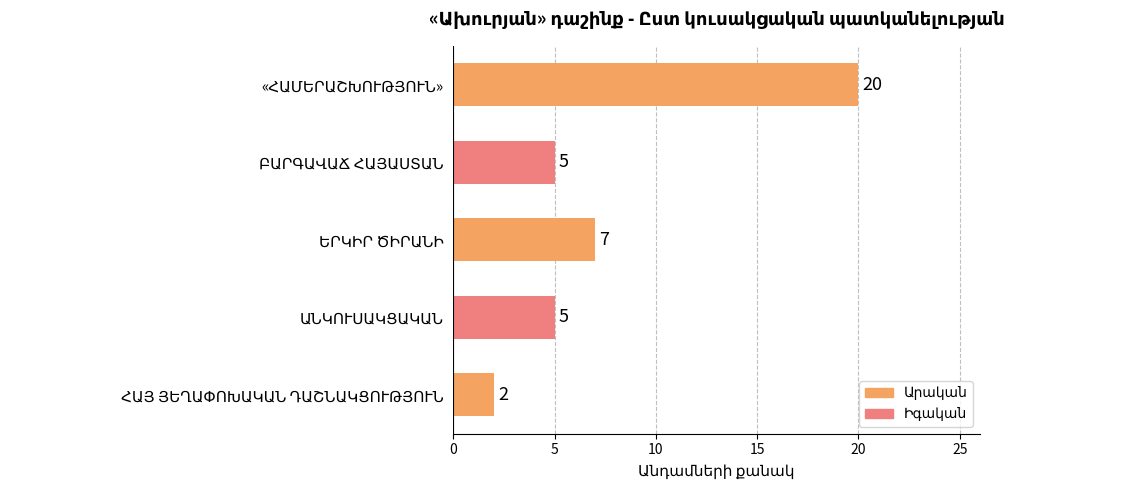

What is the difference between the second highest and minimum values?

5